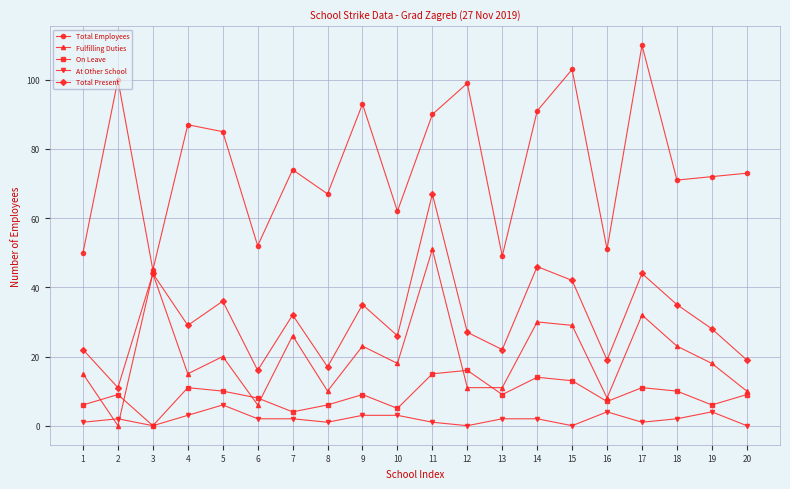

Which series changed the most between 1 and 18?

Total Employees